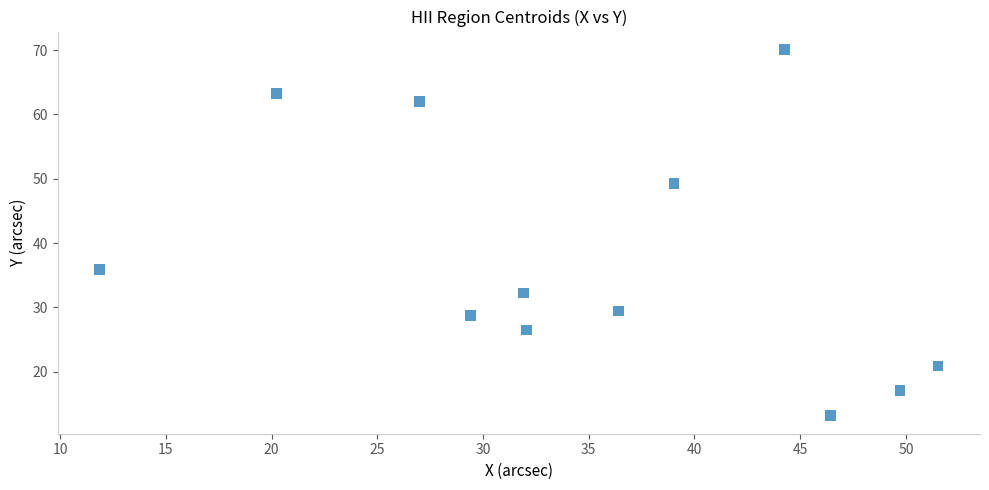

What Y value in the scatter plot is closest to 41?

35.9